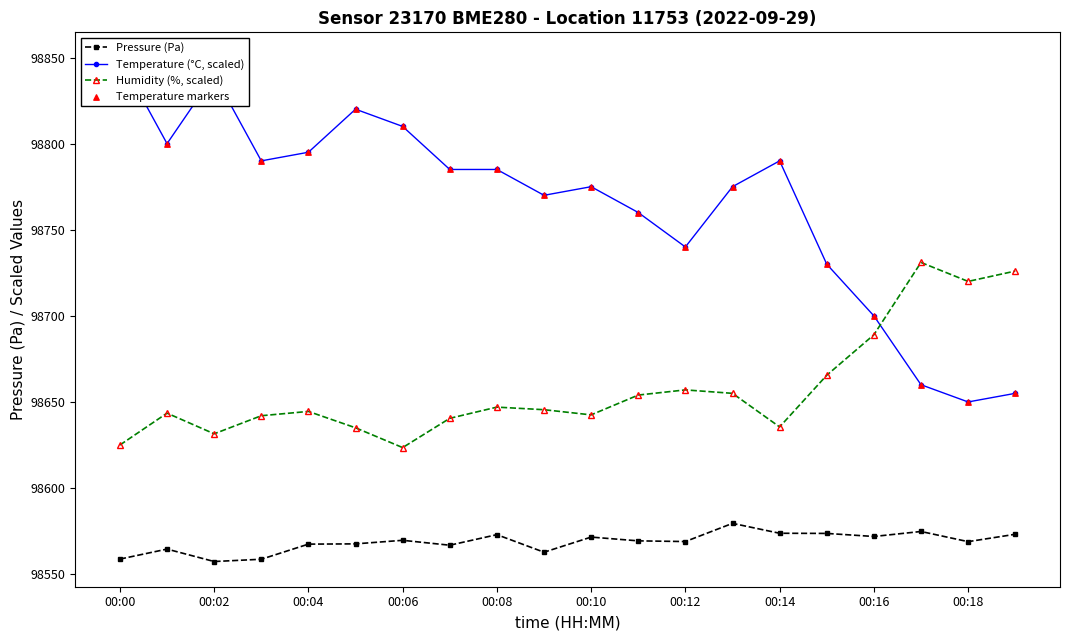

At which category is the sum across all series the highest?

00:00